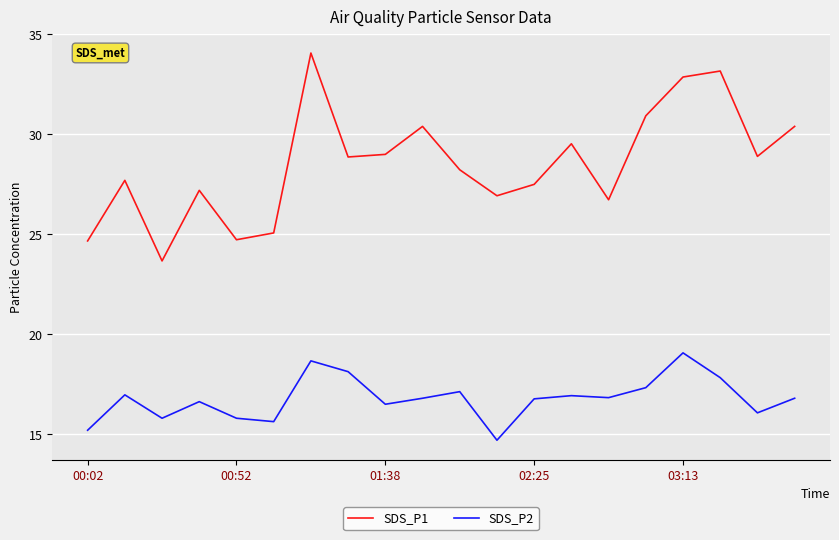

What is the difference between the maximum and minimum values in the SDS_P2 series?

4.4